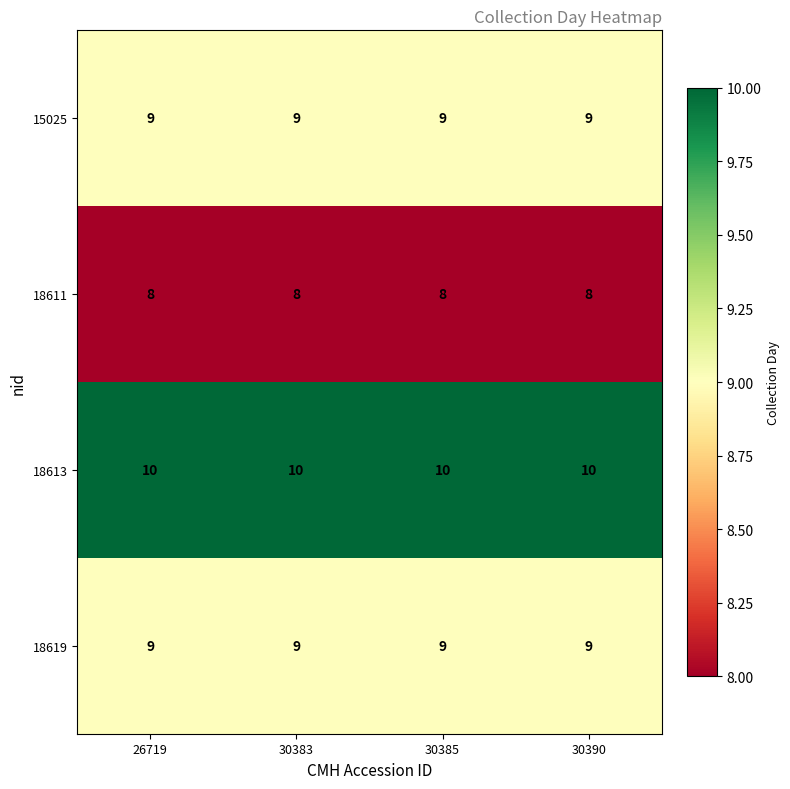

What is the greatest value displayed?

10